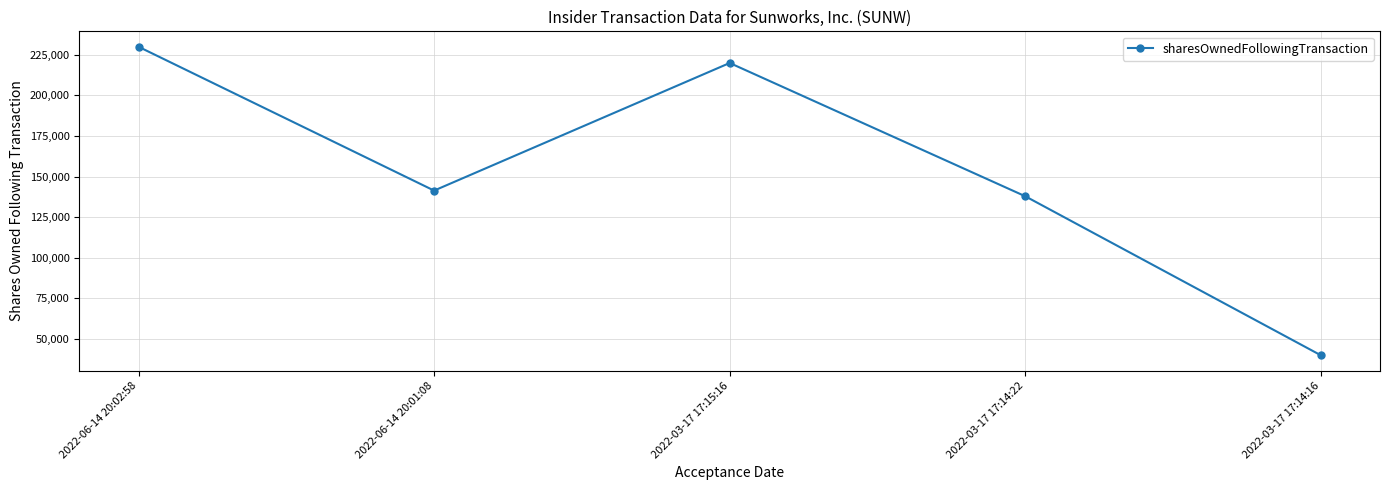

The chart shows a value of 39850 at 2022-03-17 17:14:16. True or false?

True